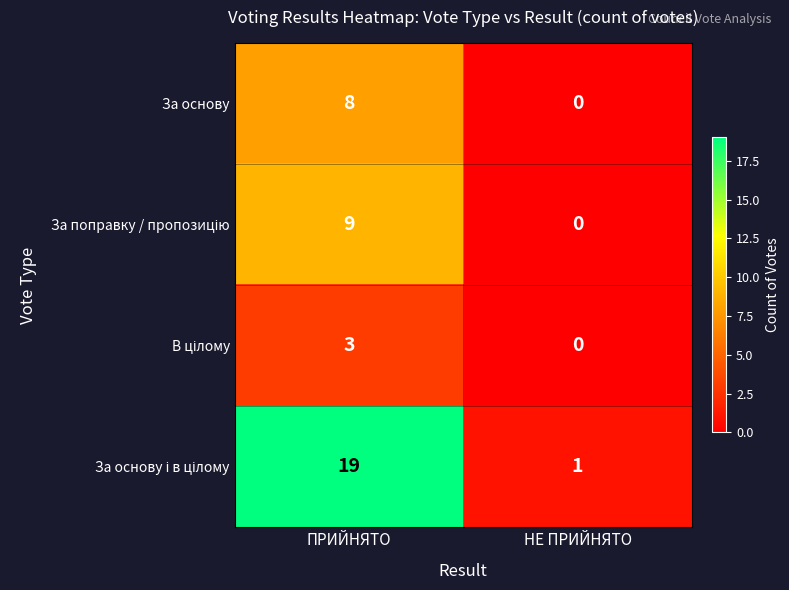

Which category has the highest value across all series?

ПРИЙНЯТО